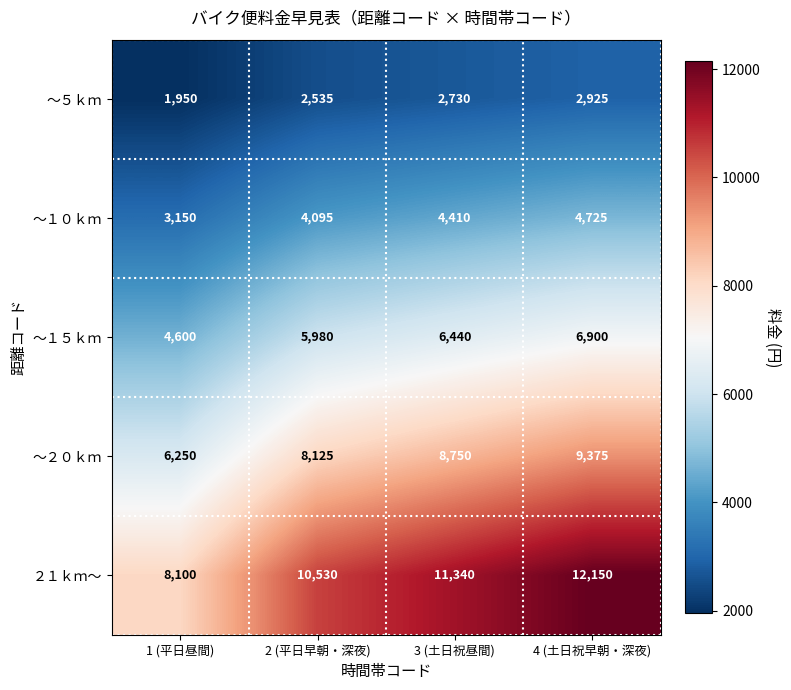

What is the total value across all series at 1 (平日昼間)?

24050